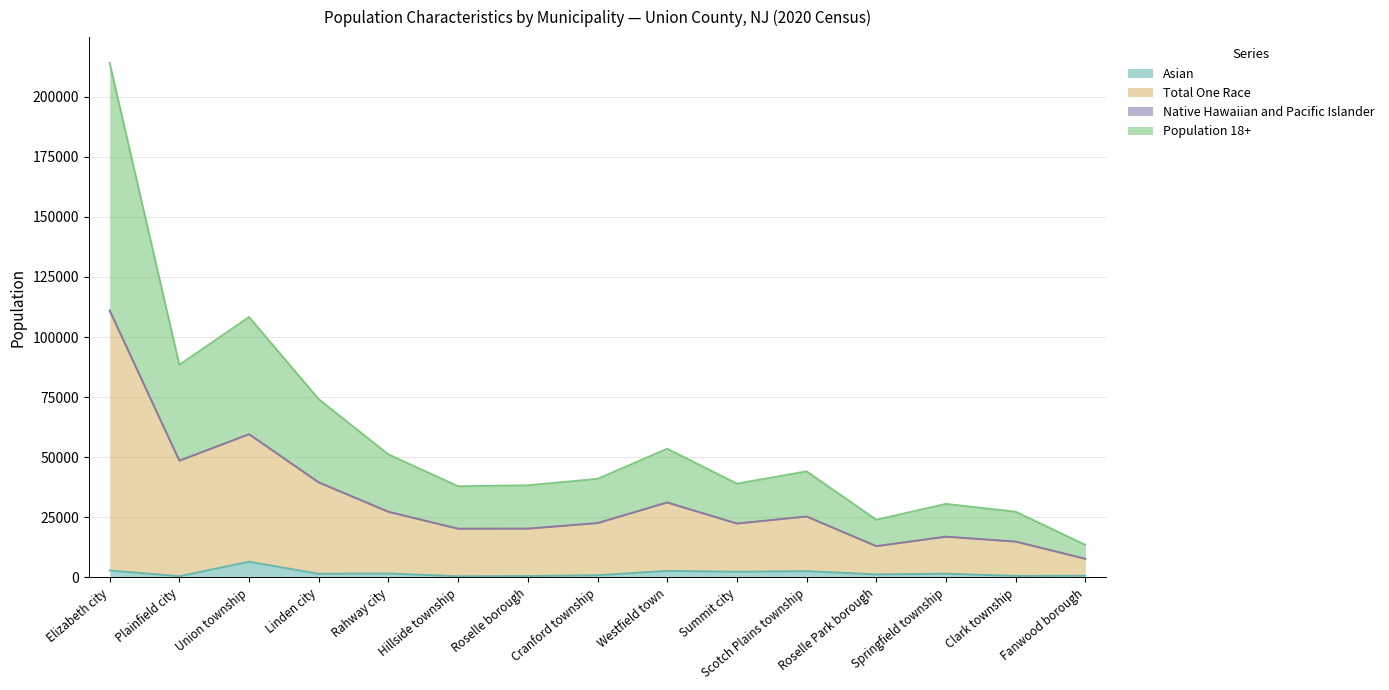

Where is the first local minimum for Population 18+?

Plainfield city